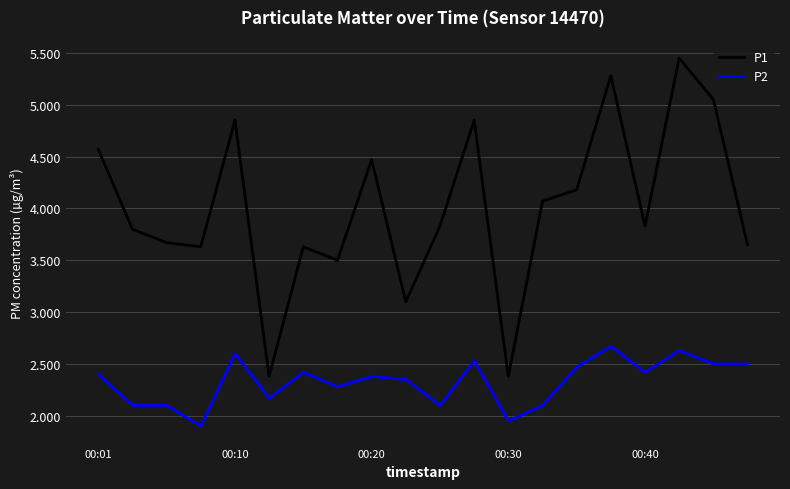

Which series has the largest range (max minus min)?

P1